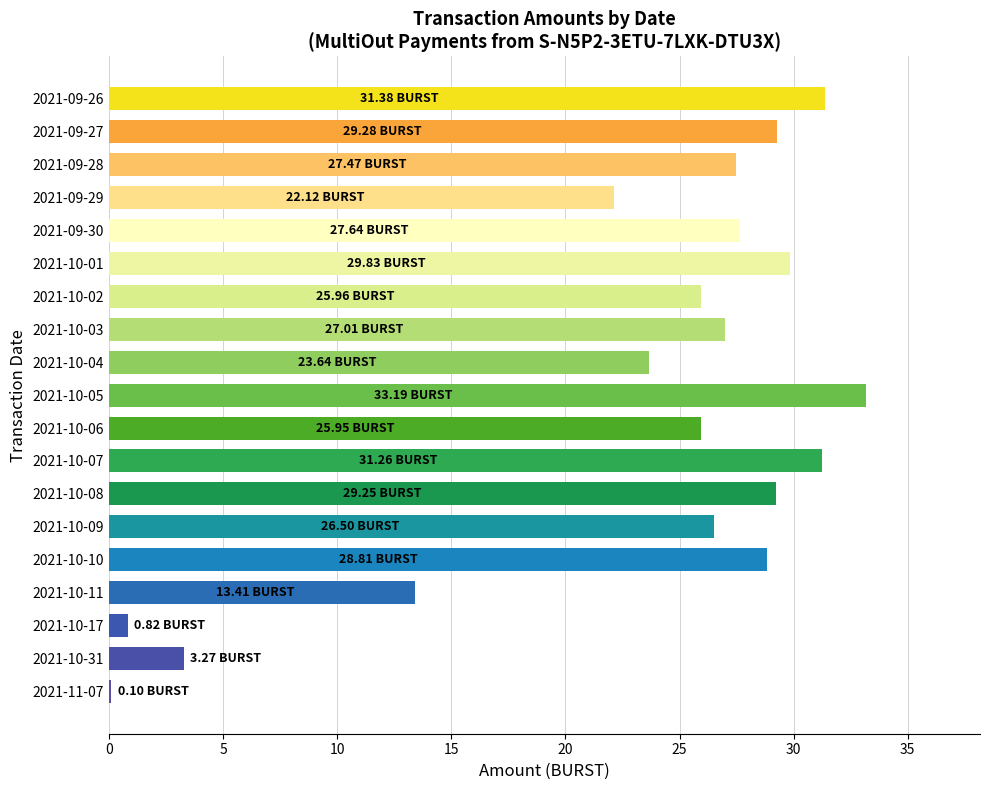

Are the bars grouped side by side (vs. stacked)?

No